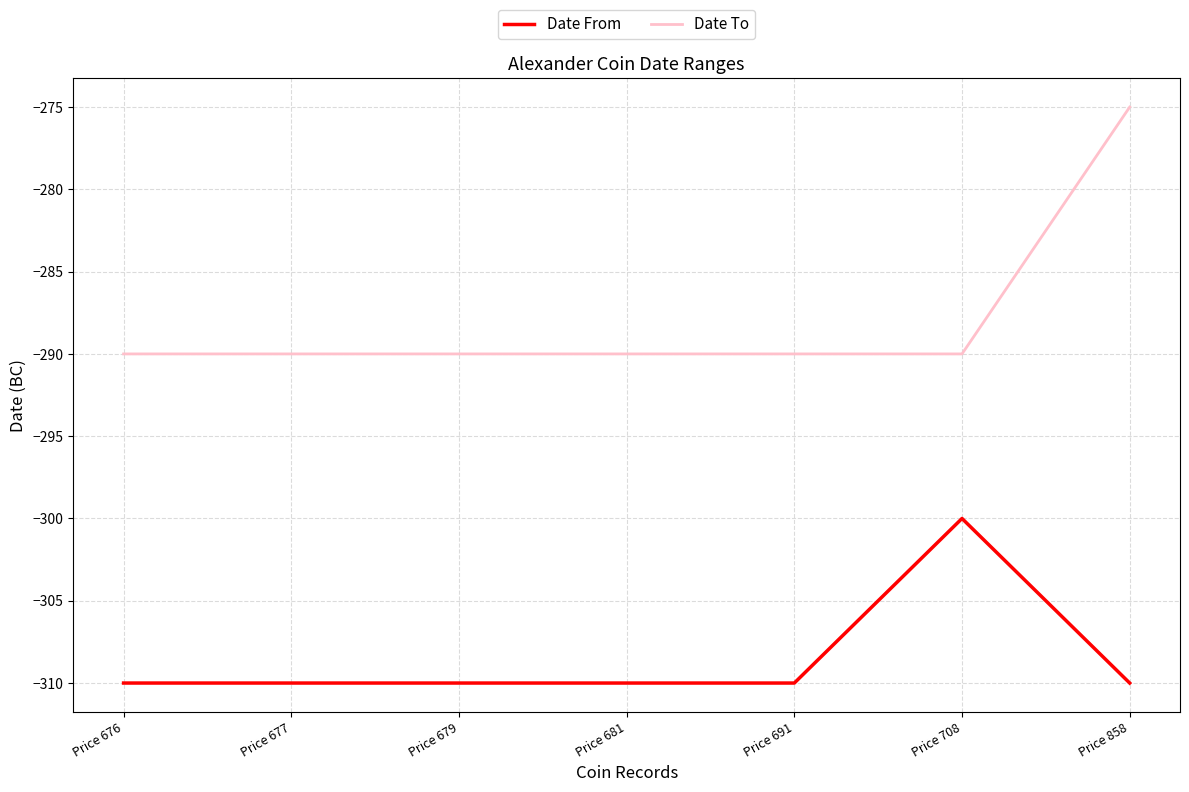

True or false: Date To and Date From cross at least once.

False